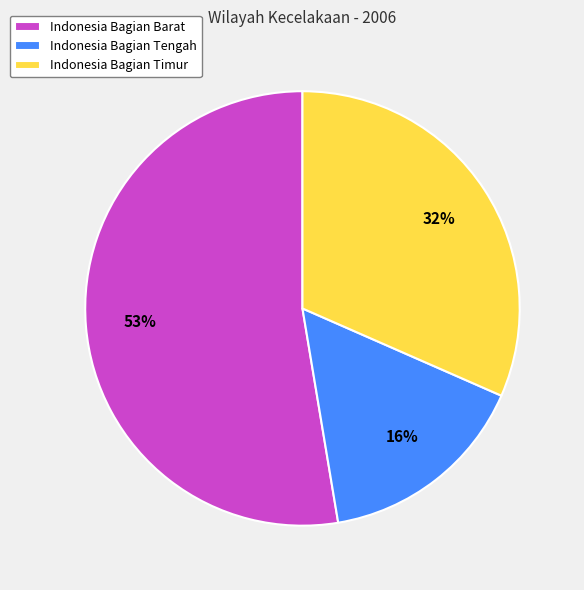

Is the sum of Indonesia Bagian Timur and Indonesia Bagian Tengah greater than half?

No